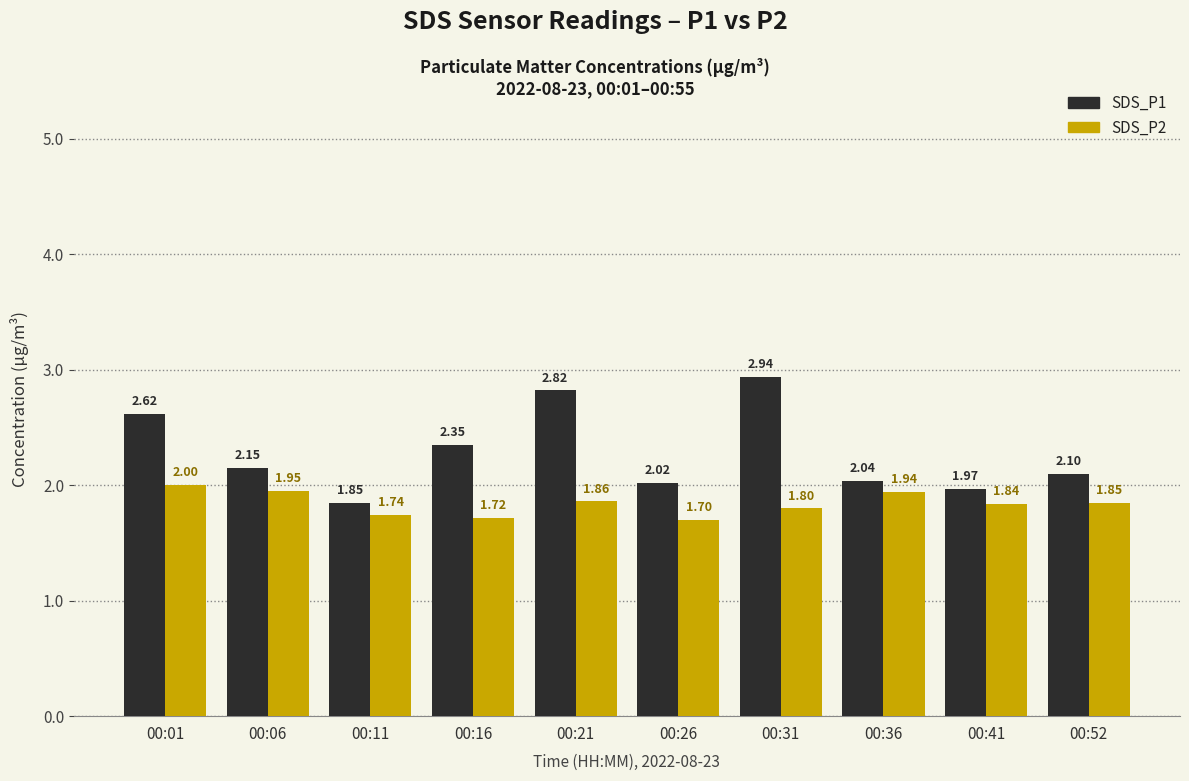

What is the difference between the maximum and minimum values in the SDS_P2 series?

0.3